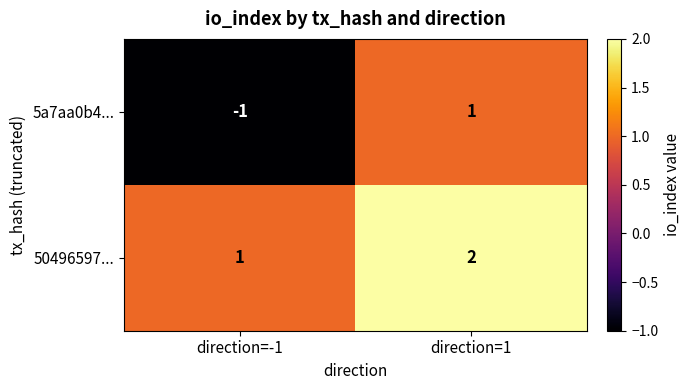

Which category has the highest value across all series?

direction=1